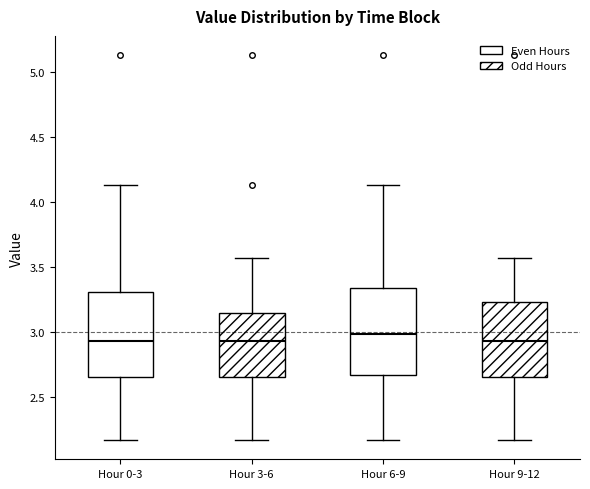

Reading left to right, transcribe this box plot: for each box, give where its median line is, the range the box spans, and where its two whiskers end, as read against the y-axis. The values are not printed on the chart, so give them approximately, as read against the axis.

Hour 0-3: median 2.95, box 2.65 to 3.30, whiskers 2.15 to 4.15
Hour 3-6: median 2.95, box 2.65 to 3.15, whiskers 2.15 to 3.55
Hour 6-9: median 3.00, box 2.65 to 3.35, whiskers 2.15 to 4.15
Hour 9-12: median 2.95, box 2.65 to 3.25, whiskers 2.15 to 3.55